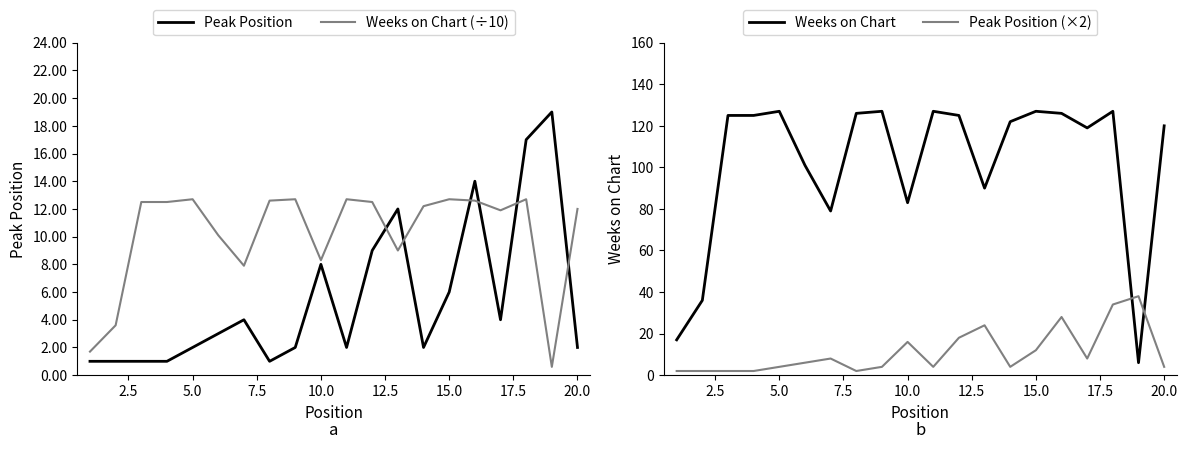

What is the highest value of the Peak Position series?

19.0